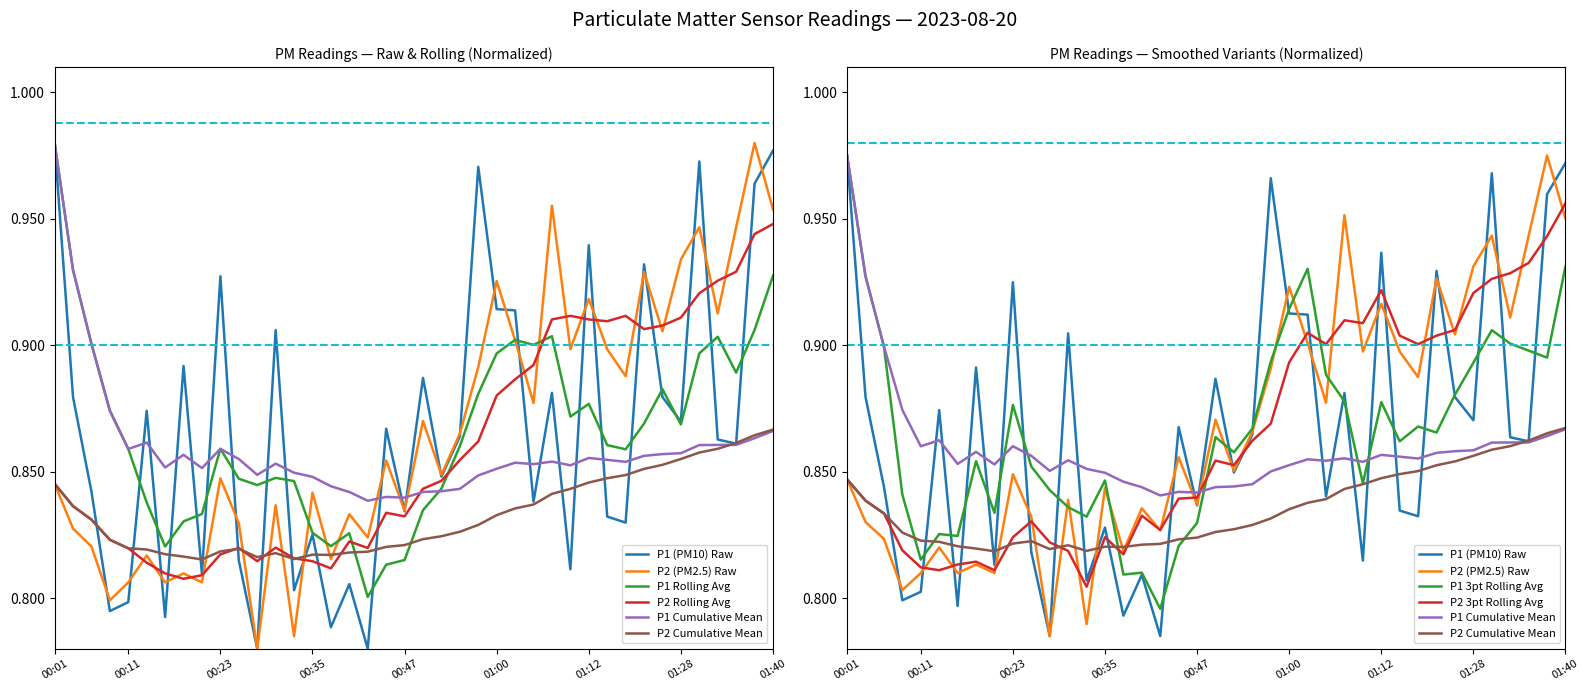

What is the difference between the maximum and second lowest values in the P2 series?

0.2